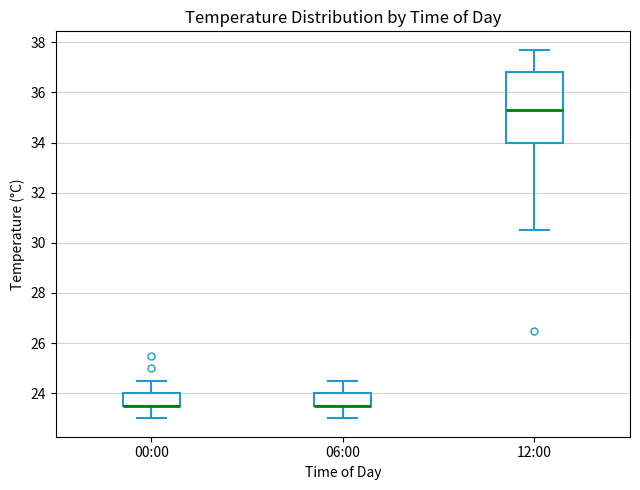

Comparing the boxes themselves (not the whiskers), which one is the tallest?

12:00